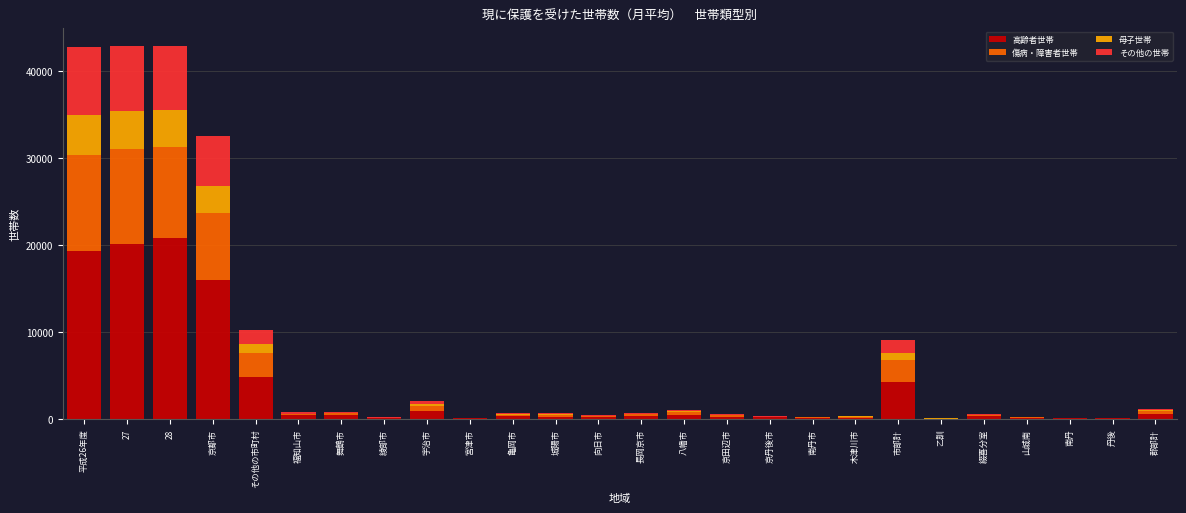

What is the highest value of the 高齢者世帯 series?

20849.8